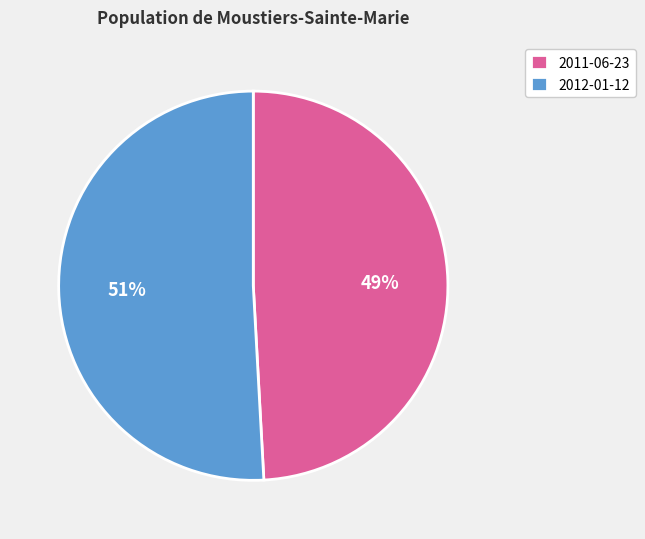

Which category accounts for the majority?

2012-01-12